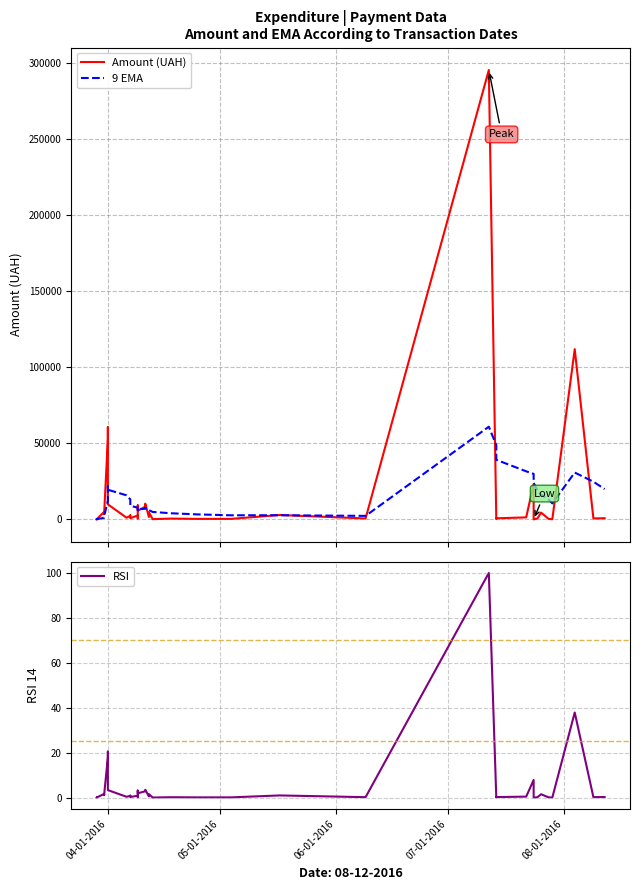

True or false: RSI and 9 EMA cross at least once.

False